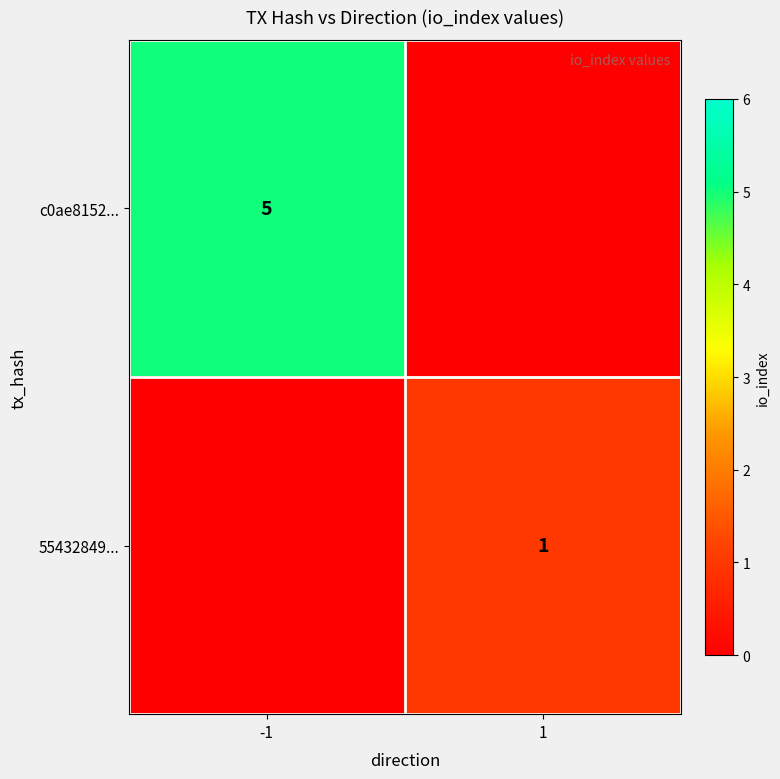

Is it true that c0ae8152... equals 5 at -1?

True